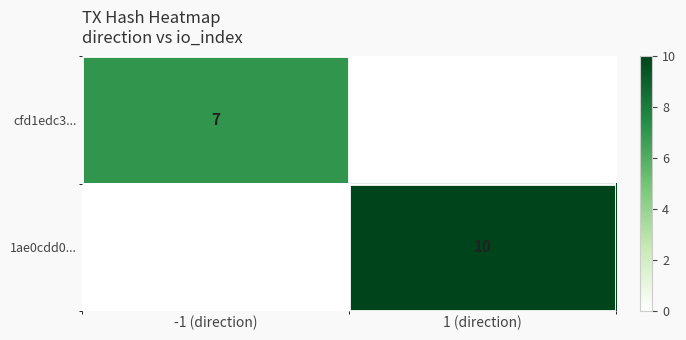

The cfd1edc3... series shows 12 at -1 (direction). True or false?

False